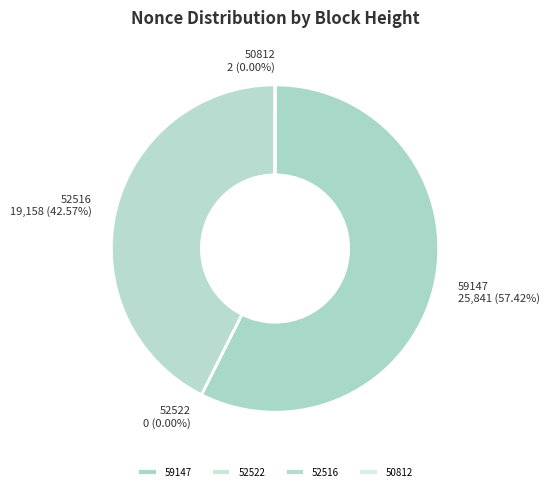

To the nearest percent, what is the difference between the largest and smallest slice percentages?

57%